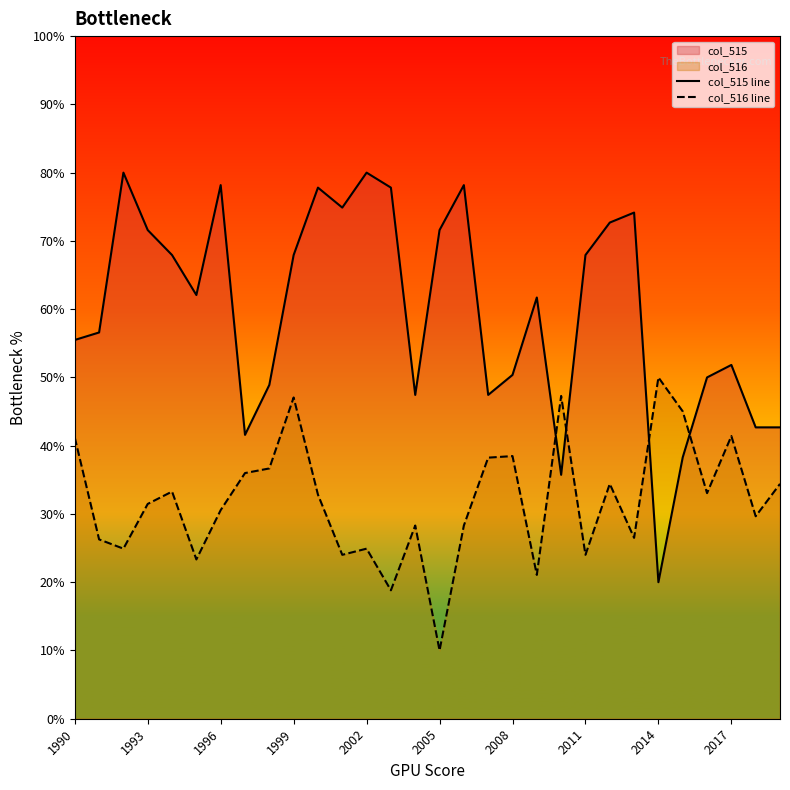

How many data points does each series have?

30